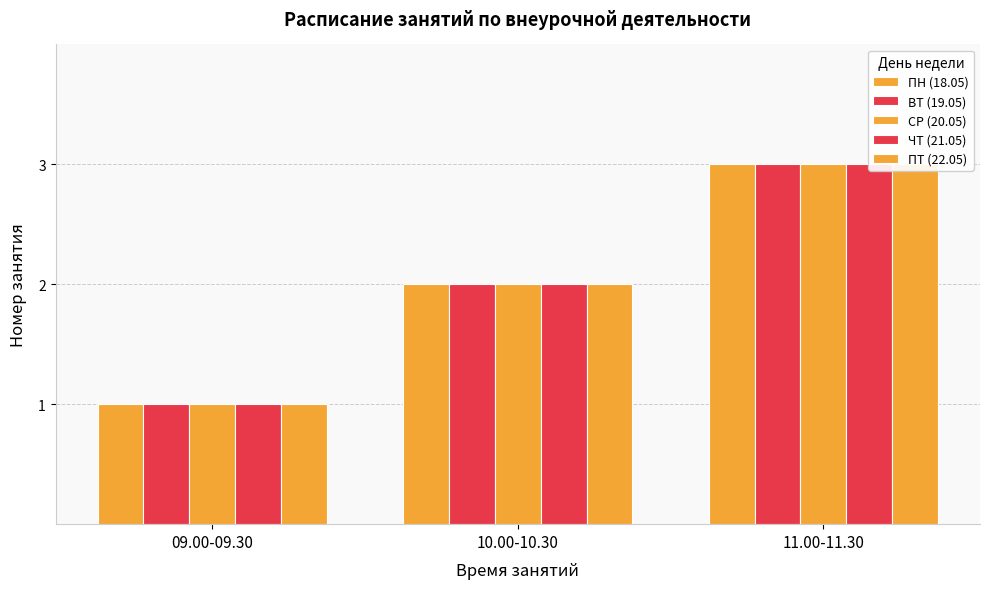

What are all the series names shown in the legend?

ПН (18.05), ВТ (19.05), СР (20.05), ЧТ (21.05), ПТ (22.05)